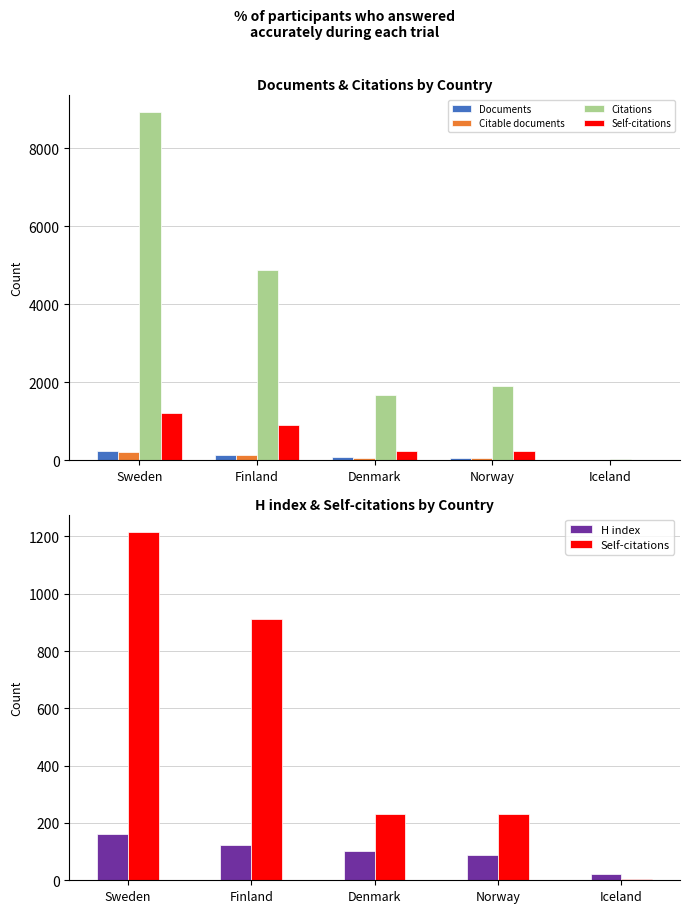

Reading right to left, list all the values displayed in this chart.

Documents: 1	59	75	136	231
Citable documents: 1	57	72	135	225
Citations: 40	1911	1679	4872	8931
Self-citations: 6	230	231	911	1215
H index: 22	88	102	124	162